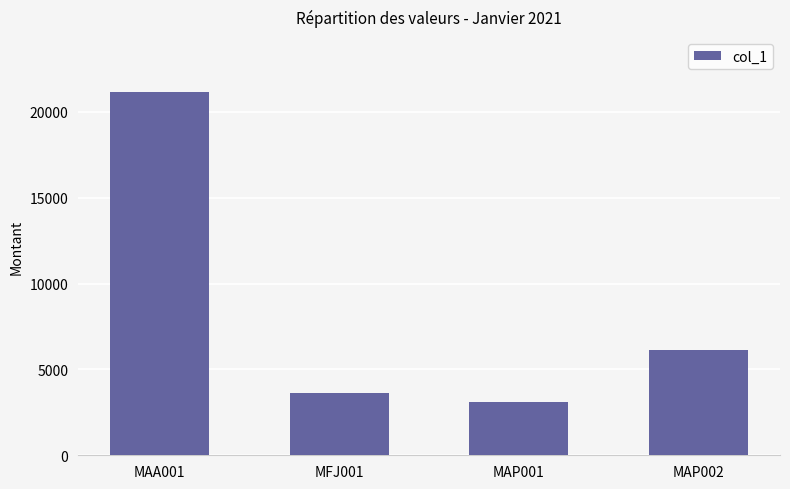

How many values are below 6113?

2